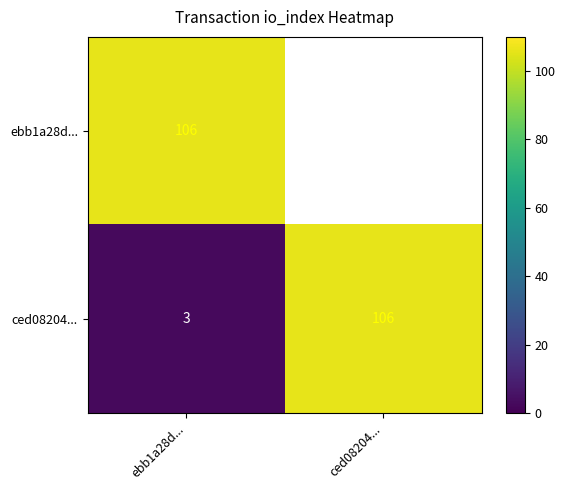

At which label is ced08204... closest to 54?

ebb1a28d...